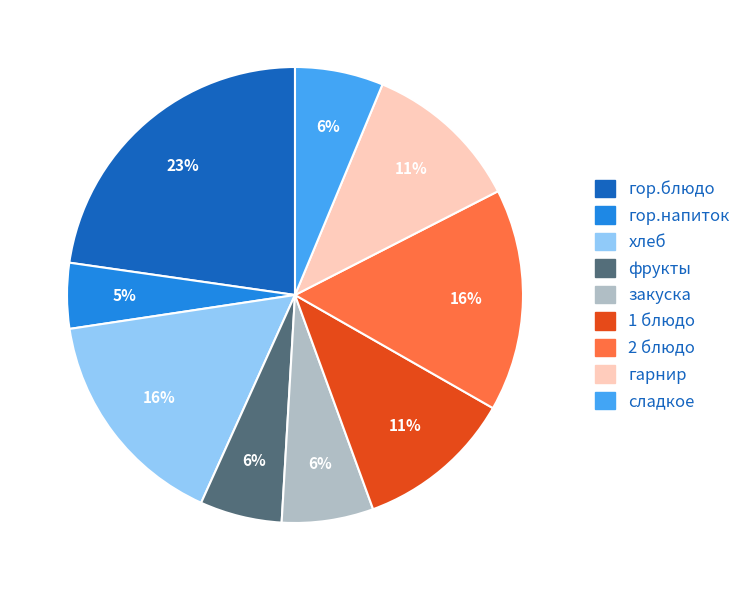

The 1 блюдо slice represents 11% of the pie. True or false?

True